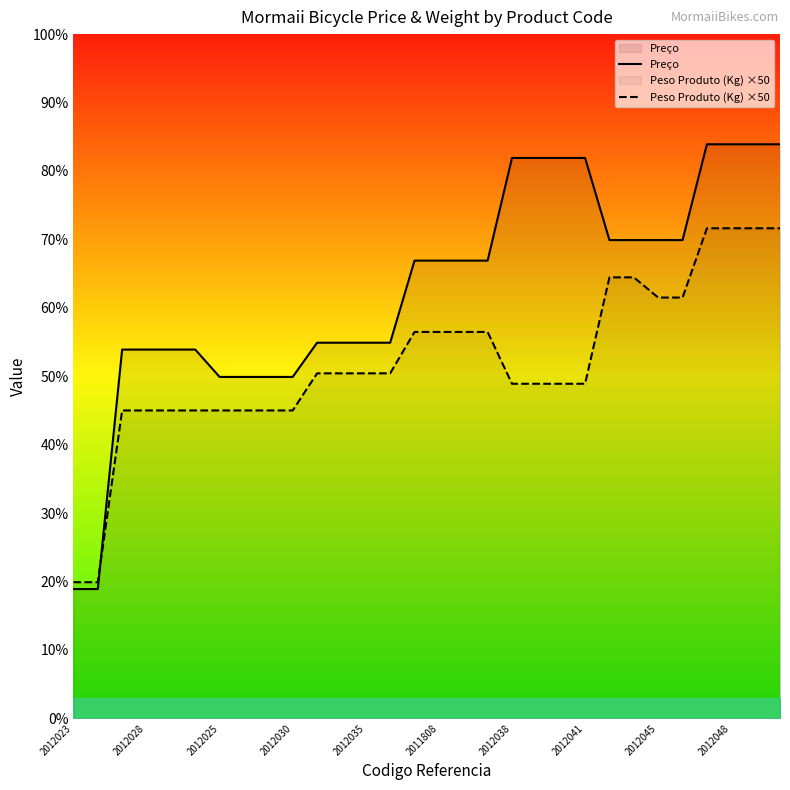

The Preço series shows 539.0 at 2012035. True or false?

True